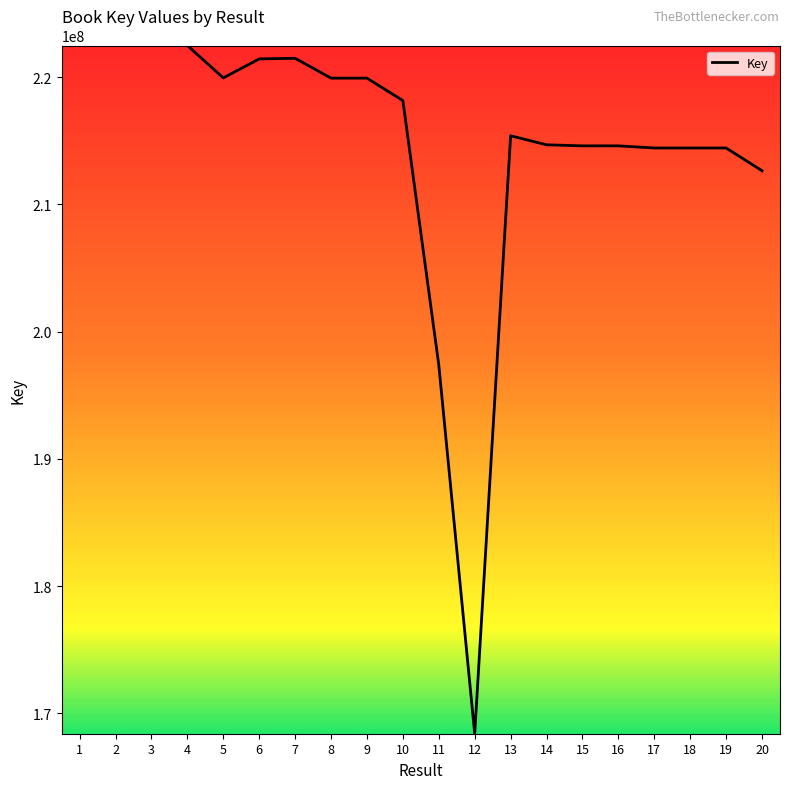

What is the change in value from 5 to 15?

-5342104